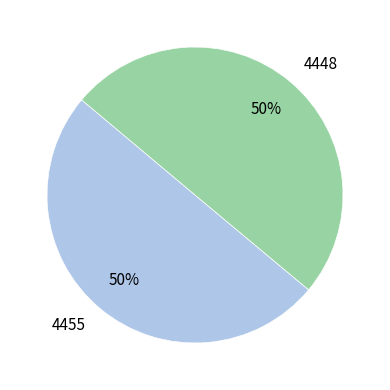

What is the ratio of the value at 4448 to the value at 4455?

1.0